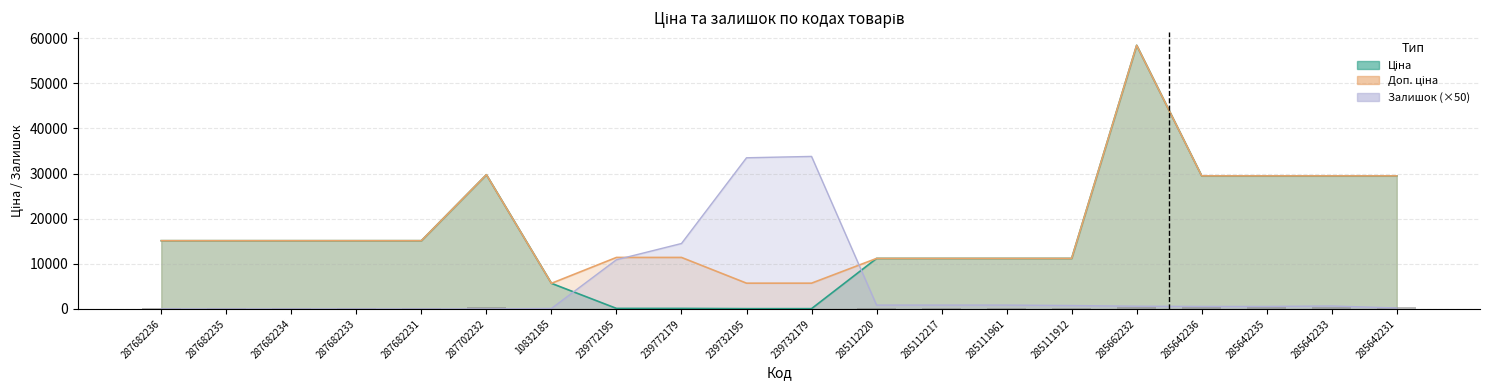

Which series has the largest total across all categories?

Доп. ціна